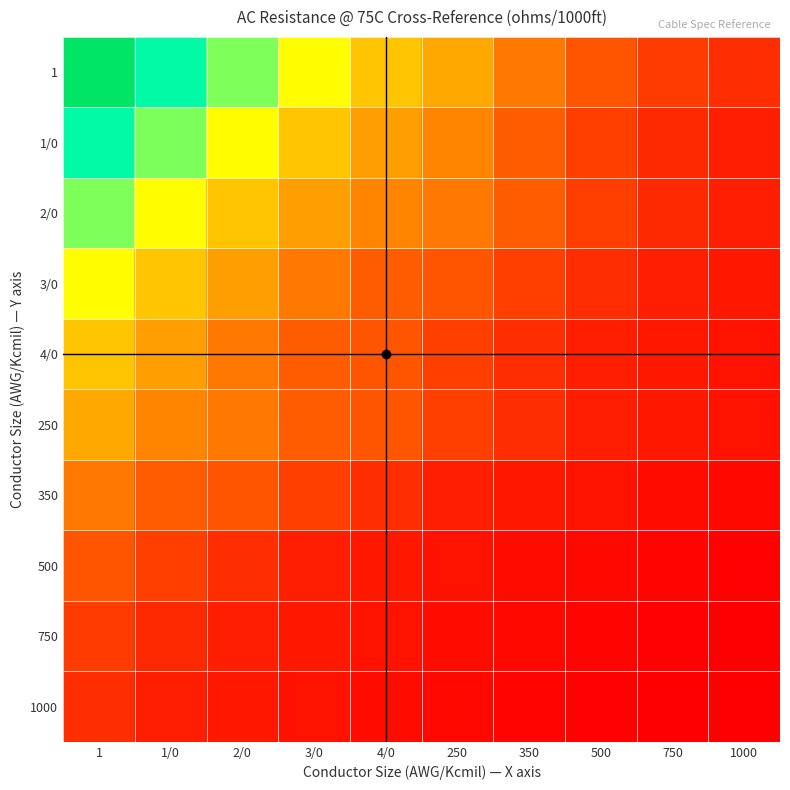

List the series in order of their peak value, lowest first.

1000, 750, 500, 350, 250, 4/0, 3/0, 2/0, 1/0, 1